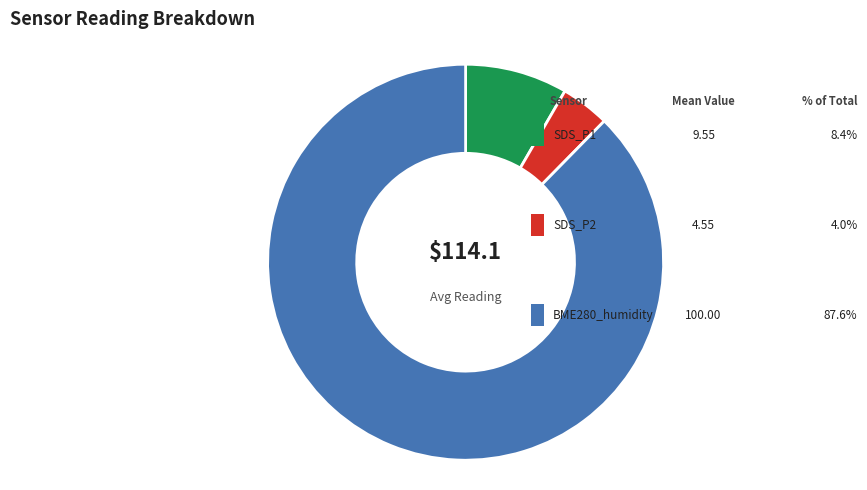

Is there a majority slice in this chart?

Yes